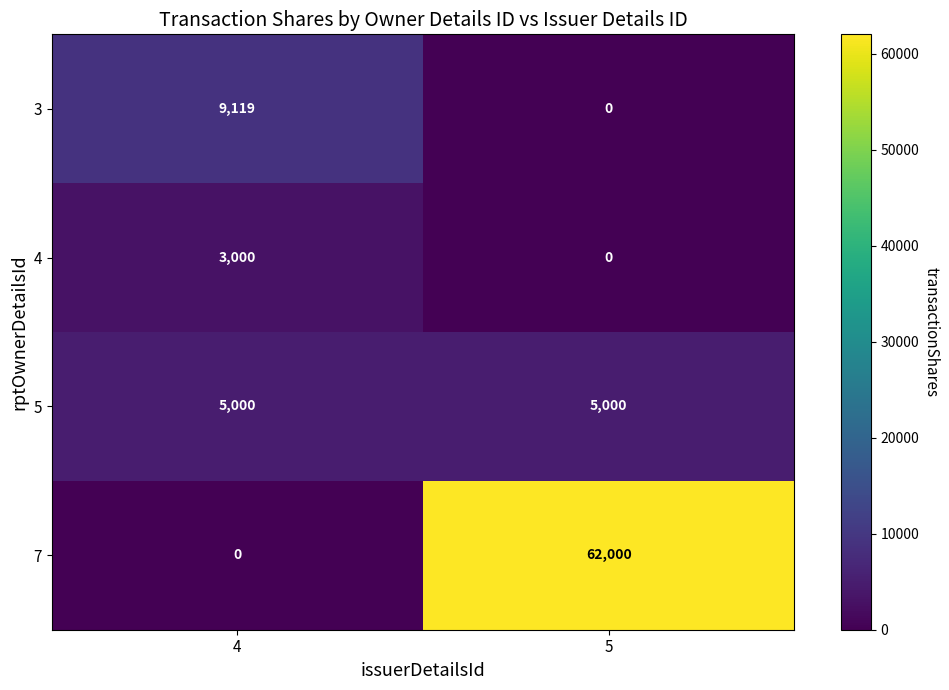

Which series has the widest spread of values?

7